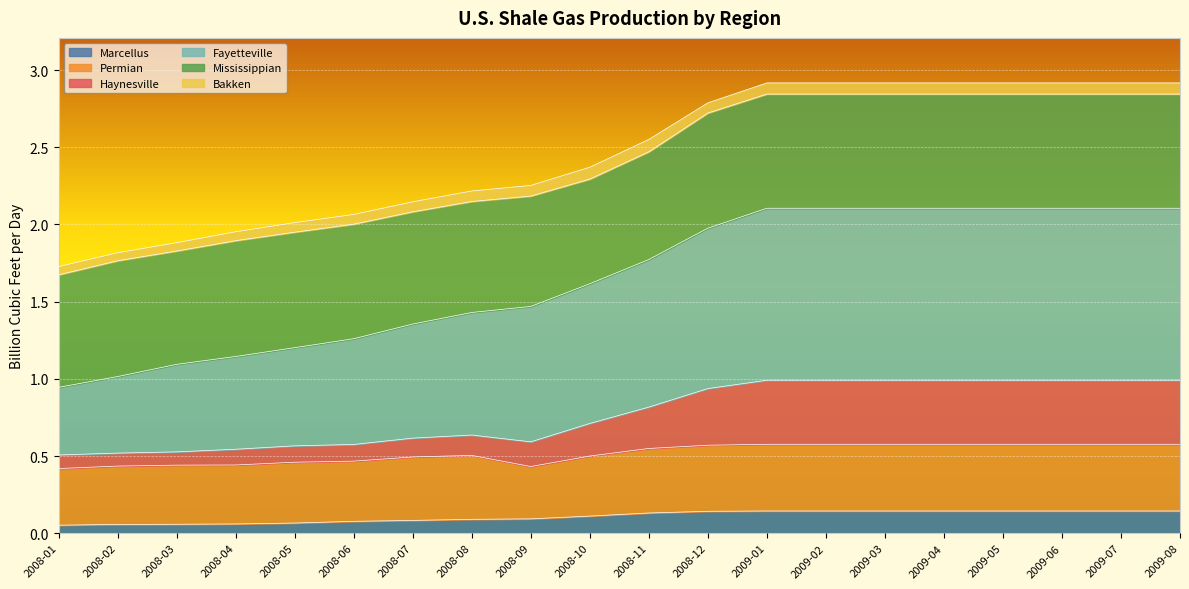

At which category is the sum across all series the highest?

2009-01